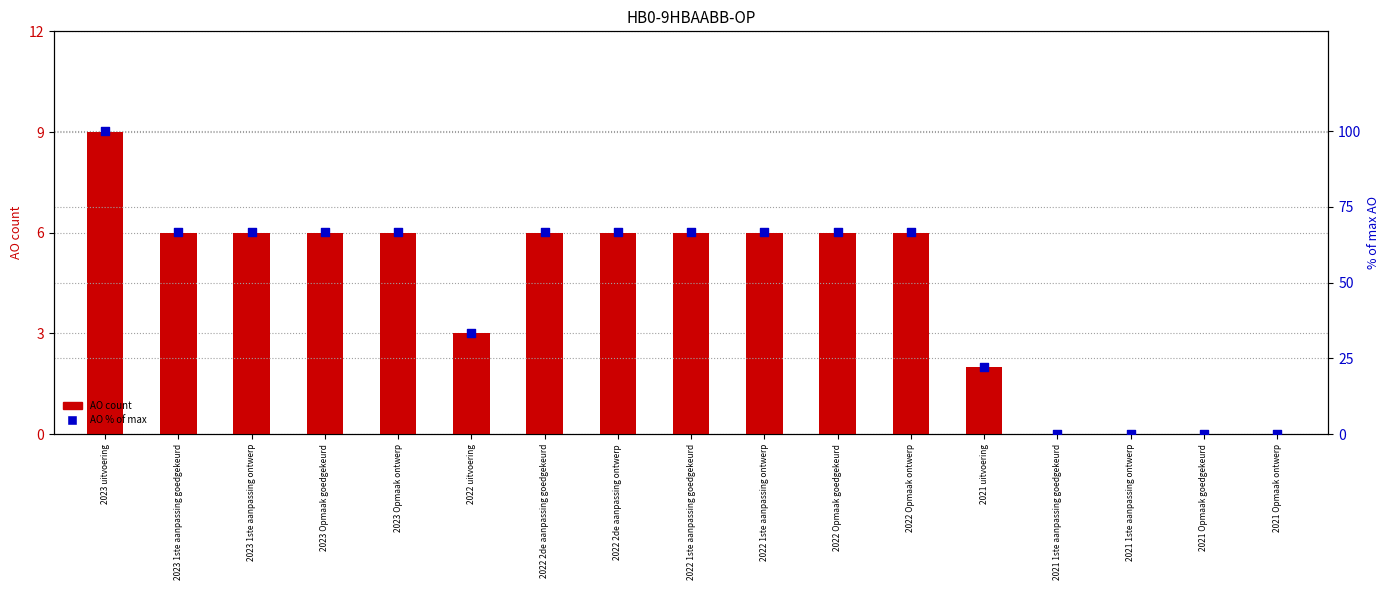

At which category is the sum across all series the highest?

2023 uitvoering